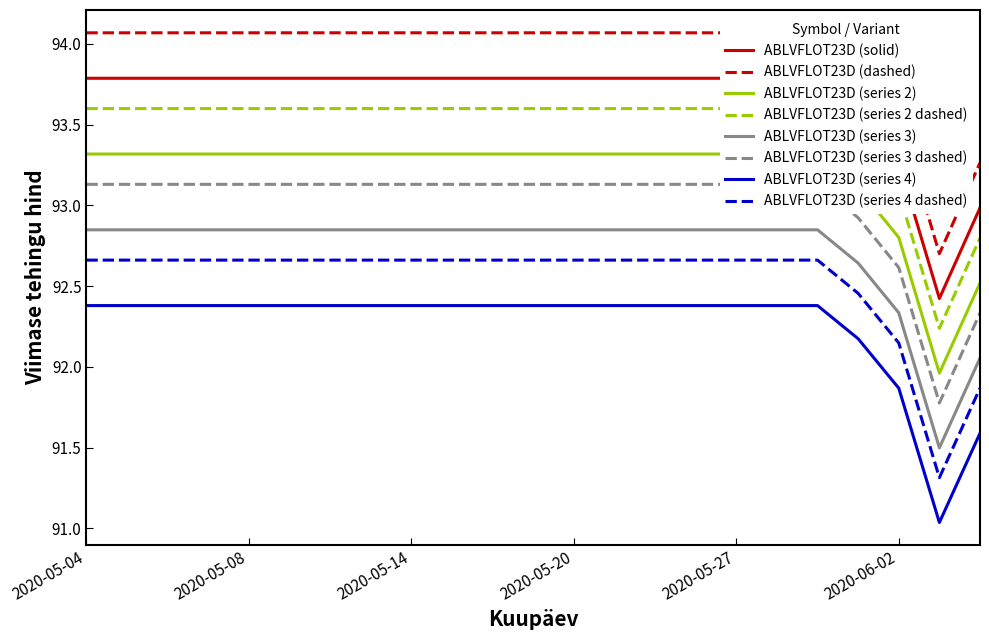

True or false: ABLVFLOT23D has a value of 93.8 at 2020-05-14.

True